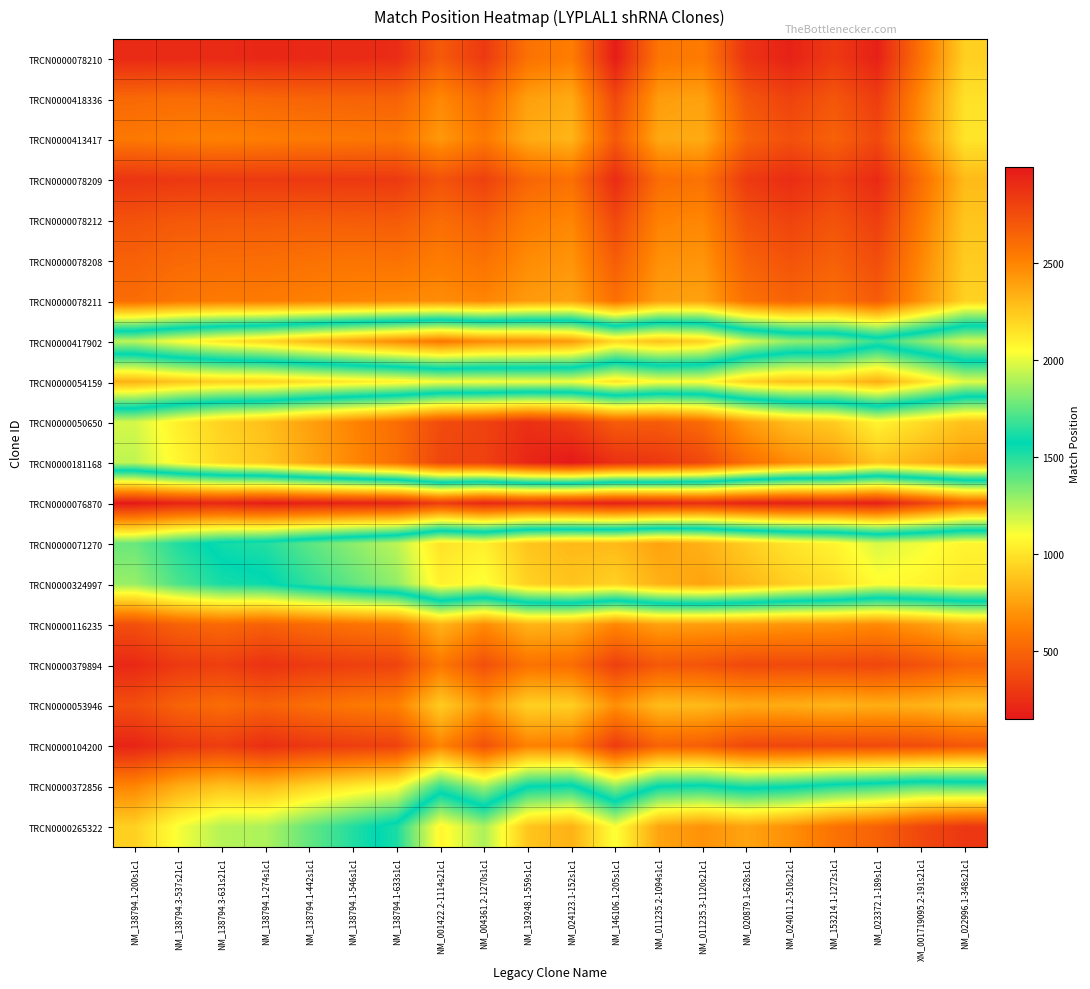

Reading left to right, list all the values displayed in this chart.

TRCN0000078210: NM_138794.1-200s1c1=227.0	NM_138794.3-537s21c1=227.1	NM_138794.3-631s21c1=230.2	NM_138794.1-274s1c1=216.2	NM_138794.1-442s1c1=223.2	NM_138794.1-546s1c1=230.4	NM_138794.1-633s1c1=239.3	NM_001422.2-1114s21c1=451.1	NM_004361.2-1270s1c1=300.6	NM_139248.1-559s1c1=562.7	NM_024123.1-152s1c1=616.6	NM_146106.1-205s1c1=166.8	NM_011235.2-1094s1c1=578.7	NM_011235.3-1120s21c1=608.0	NM_020879.1-628s1c1=270.8	NM_024011.2-510s21c1=190.6	NM_153214.1-1272s1c1=300.6	NM_023372.1-189s1c1=186.0	XM_001719095.2-191s21c1=567.3	NM_022996.1-348s21c1=924.6
TRCN0000418336: NM_138794.1-200s1c1=520.8	NM_138794.3-537s21c1=537.0	NM_138794.3-631s21c1=527.2	NM_138794.1-274s1c1=506.9	NM_138794.1-442s1c1=499.9	NM_138794.1-546s1c1=494.1	NM_138794.1-633s1c1=490.2	NM_001422.2-1114s21c1=660.5	NM_004361.2-1270s1c1=521.4	NM_139248.1-559s1c1=744.0	NM_024123.1-152s1c1=784.8	NM_146106.1-205s1c1=368.1	NM_011235.2-1094s1c1=733.8	NM_011235.3-1120s21c1=751.7	NM_020879.1-628s1c1=429.2	NM_024011.2-510s21c1=343.1	NM_153214.1-1272s1c1=434.7	NM_023372.1-189s1c1=315.7	XM_001719095.2-191s21c1=664.2	NM_022996.1-348s21c1=992.3
TRCN0000413417: NM_138794.1-200s1c1=591.7	NM_138794.3-537s21c1=616.2	NM_138794.3-631s21c1=631.0	NM_138794.1-274s1c1=612.5	NM_138794.1-442s1c1=599.3	NM_138794.1-546s1c1=588.4	NM_138794.1-633s1c1=579.7	NM_001422.2-1114s21c1=716.6	NM_004361.2-1270s1c1=596.9	NM_139248.1-559s1c1=787.9	NM_024123.1-152s1c1=823.6	NM_146106.1-205s1c1=447.8	NM_011235.2-1094s1c1=775.3	NM_011235.3-1120s21c1=789.7	NM_020879.1-628s1c1=490.0	NM_024011.2-510s21c1=406.0	NM_153214.1-1272s1c1=487.0	NM_023372.1-189s1c1=371.6	XM_001719095.2-191s21c1=695.3	NM_022996.1-348s21c1=1002.1
TRCN0000078209: NM_138794.1-200s1c1=278.5	NM_138794.3-537s21c1=295.8	NM_138794.3-631s21c1=299.9	NM_138794.1-274s1c1=301.0	NM_138794.1-442s1c1=297.3	NM_138794.1-546s1c1=296.9	NM_138794.1-633s1c1=299.0	NM_001422.2-1114s21c1=418.1	NM_004361.2-1270s1c1=333.3	NM_139248.1-559s1c1=508.4	NM_024123.1-152s1c1=554.6	NM_146106.1-205s1c1=235.4	NM_011235.2-1094s1c1=540.3	NM_011235.3-1120s21c1=566.8	NM_020879.1-628s1c1=305.5	NM_024011.2-510s21c1=239.2	NM_153214.1-1272s1c1=325.4	NM_023372.1-189s1c1=229.1	XM_001719095.2-191s21c1=543.7	NM_022996.1-348s21c1=844.8
TRCN0000078212: NM_138794.1-200s1c1=414.2	NM_138794.3-537s21c1=442.6	NM_138794.3-631s21c1=454.4	NM_138794.1-274s1c1=456.5	NM_138794.1-442s1c1=469.0	NM_138794.1-546s1c1=460.8	NM_138794.1-633s1c1=455.3	NM_001422.2-1114s21c1=538.3	NM_004361.2-1270s1c1=470.1	NM_139248.1-559s1c1=610.9	NM_024123.1-152s1c1=649.3	NM_146106.1-205s1c1=368.3	NM_011235.2-1094s1c1=632.2	NM_011235.3-1120s21c1=652.6	NM_020879.1-628s1c1=411.2	NM_024011.2-510s21c1=344.2	NM_153214.1-1272s1c1=417.2	NM_023372.1-189s1c1=321.8	XM_001719095.2-191s21c1=608.9	NM_022996.1-348s21c1=886.0
TRCN0000078208: NM_138794.1-200s1c1=485.4	NM_138794.3-537s21c1=522.5	NM_138794.3-631s21c1=539.6	NM_138794.1-274s1c1=540.3	NM_138794.1-442s1c1=559.3	NM_138794.1-546s1c1=573.0	NM_138794.1-633s1c1=562.3	NM_001422.2-1114s21c1=611.5	NM_004361.2-1270s1c1=562.3	NM_139248.1-559s1c1=671.2	NM_024123.1-152s1c1=704.1	NM_146106.1-205s1c1=463.7	NM_011235.2-1094s1c1=688.9	NM_011235.3-1120s21c1=705.5	NM_020879.1-628s1c1=486.5	NM_024011.2-510s21c1=421.3	NM_153214.1-1272s1c1=483.4	NM_023372.1-189s1c1=391.1	XM_001719095.2-191s21c1=653.1	NM_022996.1-348s21c1=908.6
TRCN0000078211: NM_138794.1-200s1c1=535.6	NM_138794.3-537s21c1=580.8	NM_138794.3-631s21c1=602.6	NM_138794.1-274s1c1=601.3	NM_138794.1-442s1c1=626.2	NM_138794.1-546s1c1=644.7	NM_138794.1-633s1c1=660.0	NM_001422.2-1114s21c1=676.1	NM_004361.2-1270s1c1=646.5	NM_139248.1-559s1c1=724.0	NM_024123.1-152s1c1=752.0	NM_146106.1-205s1c1=552.9	NM_011235.2-1094s1c1=740.1	NM_011235.3-1120s21c1=753.5	NM_020879.1-628s1c1=557.4	NM_024011.2-510s21c1=494.6	NM_153214.1-1272s1c1=546.5	NM_023372.1-189s1c1=458.0	XM_001719095.2-191s21c1=695.4	NM_022996.1-348s21c1=929.9
TRCN0000417902: NM_138794.1-200s1c1=1922.7	NM_138794.3-537s21c1=2042.6	NM_138794.3-631s21c1=2135.8	NM_138794.1-274s1c1=2199.2	NM_138794.1-442s1c1=2296.6	NM_138794.1-546s1c1=2386.7	NM_138794.1-633s1c1=2473.2	NM_001422.2-1114s21c1=2557.0	NM_004361.2-1270s1c1=2480.4	NM_139248.1-559s1c1=2459.9	NM_024123.1-152s1c1=2416.3	NM_146106.1-205s1c1=2191.7	NM_011235.2-1094s1c1=2274.3	NM_011235.3-1120s21c1=2217.8	NM_020879.1-628s1c1=1978.0	NM_024011.2-510s21c1=1850.9	NM_153214.1-1272s1c1=1825.8	NM_023372.1-189s1c1=1674.5	XM_001719095.2-191s21c1=1820.7	NM_022996.1-348s21c1=1967.5
TRCN0000054159: NM_138794.1-200s1c1=812.9	NM_138794.3-537s21c1=884.6	NM_138794.3-631s21c1=926.0	NM_138794.1-274s1c1=930.9	NM_138794.1-442s1c1=977.7	NM_138794.1-546s1c1=1016.2	NM_138794.1-633s1c1=1050.9	NM_001422.2-1114s21c1=1111.4	NM_004361.2-1270s1c1=1112.0	NM_139248.1-559s1c1=1116.7	NM_024123.1-152s1c1=1124.7	NM_146106.1-205s1c1=997.8	NM_011235.2-1094s1c1=1098.8	NM_011235.3-1120s21c1=1095.5	NM_020879.1-628s1c1=935.2	NM_024011.2-510s21c1=866.8	NM_153214.1-1272s1c1=888.0	NM_023372.1-189s1c1=796.9	XM_001719095.2-191s21c1=975.0	NM_022996.1-348s21c1=1157.2
TRCN0000050650: NM_138794.1-200s1c1=1965.3	NM_138794.3-537s21c1=2107.5	NM_138794.3-631s21c1=2215.9	NM_138794.1-274s1c1=2281.2	NM_138794.1-442s1c1=2396.3	NM_138794.1-546s1c1=2502.0	NM_138794.1-633s1c1=2603.6	NM_001422.2-1114s21c1=2759.7	NM_004361.2-1270s1c1=2803.0	NM_139248.1-559s1c1=2892.0	NM_024123.1-152s1c1=2832.8	NM_146106.1-205s1c1=2684.7	NM_011235.2-1094s1c1=2685.4	NM_011235.3-1120s21c1=2616.5	NM_020879.1-628s1c1=2416.7	NM_024011.2-510s21c1=2288.3	NM_153214.1-1272s1c1=2236.9	NM_023372.1-189s1c1=2087.2	XM_001719095.2-191s21c1=2178.5	NM_022996.1-348s21c1=2277.3
TRCN0000181168: NM_138794.1-200s1c1=1928.7	NM_138794.3-537s21c1=2079.6	NM_138794.3-631s21c1=2193.4	NM_138794.1-274s1c1=2257.4	NM_138794.1-442s1c1=2378.9	NM_138794.1-546s1c1=2490.2	NM_138794.1-633s1c1=2597.0	NM_001422.2-1114s21c1=2786.9	NM_004361.2-1270s1c1=2811.3	NM_139248.1-559s1c1=2932.2	NM_024123.1-152s1c1=2997.0	NM_146106.1-205s1c1=2889.5	NM_011235.2-1094s1c1=2851.5	NM_011235.3-1120s21c1=2778.8	NM_020879.1-628s1c1=2601.3	NM_024011.2-510s21c1=2474.6	NM_153214.1-1272s1c1=2412.3	NM_023372.1-189s1c1=2265.8	XM_001719095.2-191s21c1=2331.8	NM_022996.1-348s21c1=2409.0
TRCN0000076870: NM_138794.1-200s1c1=148.3	NM_138794.3-537s21c1=200.4	NM_138794.3-631s21c1=212.0	NM_138794.1-274s1c1=167.1	NM_138794.1-442s1c1=187.6	NM_138794.1-546s1c1=196.8	NM_138794.1-633s1c1=201.4	NM_001422.2-1114s21c1=317.5	NM_004361.2-1270s1c1=215.4	NM_139248.1-559s1c1=260.8	NM_024123.1-152s1c1=223.6	NM_146106.1-205s1c1=183.0	NM_011235.2-1094s1c1=213.9	NM_011235.3-1120s21c1=244.9	NM_020879.1-628s1c1=197.3	NM_024011.2-510s21c1=179.8	NM_153214.1-1272s1c1=214.1	NM_023372.1-189s1c1=178.3	XM_001719095.2-191s21c1=326.7	NM_022996.1-348s21c1=489.7
TRCN0000071270: NM_138794.1-200s1c1=1374.1	NM_138794.3-537s21c1=1512.3	NM_138794.3-631s21c1=1606.6	NM_138794.1-274s1c1=1637.6	NM_138794.1-442s1c1=1742.0	NM_138794.1-546s1c1=1834.0	NM_138794.1-633s1c1=1921.1	NM_001422.2-1114s21c1=2148.3	NM_004361.2-1270s1c1=2104.6	NM_139248.1-559s1c1=2259.3	NM_024123.1-152s1c1=2304.8	NM_146106.1-205s1c1=2301.0	NM_011235.2-1094s1c1=2386.0	NM_011235.3-1120s21c1=2335.8	NM_020879.1-628s1c1=2233.2	NM_024011.2-510s21c1=2140.1	NM_153214.1-1272s1c1=2086.2	NM_023372.1-189s1c1=1976.2	XM_001719095.2-191s21c1=2022.2	NM_022996.1-348s21c1=2086.2
TRCN0000324997: NM_138794.1-200s1c1=1289.8	NM_138794.3-537s21c1=1432.9	NM_138794.3-631s21c1=1528.6	NM_138794.1-274s1c1=1554.5	NM_138794.1-442s1c1=1661.5	NM_138794.1-546s1c1=1755.1	NM_138794.1-633s1c1=1843.6	NM_001422.2-1114s21c1=2100.8	NM_004361.2-1270s1c1=2034.3	NM_139248.1-559s1c1=2217.0	NM_024123.1-152s1c1=2264.2	NM_146106.1-205s1c1=2216.0	NM_011235.2-1094s1c1=2335.8	NM_011235.3-1120s21c1=2386.0	NM_020879.1-628s1c1=2309.6	NM_024011.2-510s21c1=2222.1	NM_153214.1-1272s1c1=2161.2	NM_023372.1-189s1c1=2058.2	XM_001719095.2-191s21c1=2082.8	NM_022996.1-348s21c1=2129.0
TRCN0000116235: NM_138794.1-200s1c1=402.7	NM_138794.3-537s21c1=489.6	NM_138794.3-631s21c1=525.7	NM_138794.1-274s1c1=485.2	NM_138794.1-442s1c1=533.8	NM_138794.1-546s1c1=568.0	NM_138794.1-633s1c1=596.8	NM_001422.2-1114s21c1=822.9	NM_004361.2-1270s1c1=672.4	NM_139248.1-559s1c1=822.2	NM_024123.1-152s1c1=810.0	NM_146106.1-205s1c1=656.2	NM_011235.2-1094s1c1=749.7	NM_011235.3-1120s21c1=738.9	NM_020879.1-628s1c1=728.0	NM_024011.2-510s21c1=707.1	NM_153214.1-1272s1c1=700.3	NM_023372.1-189s1c1=665.4	XM_001719095.2-191s21c1=729.8	NM_022996.1-348s21c1=819.3
TRCN0000379894: NM_138794.1-200s1c1=222.0	NM_138794.3-537s21c1=300.8	NM_138794.3-631s21c1=325.4	NM_138794.1-274s1c1=266.8	NM_138794.1-442s1c1=305.1	NM_138794.1-546s1c1=327.9	NM_138794.1-633s1c1=345.1	NM_001422.2-1114s21c1=588.2	NM_004361.2-1270s1c1=401.9	NM_139248.1-559s1c1=566.9	NM_024123.1-152s1c1=543.3	NM_146106.1-205s1c1=332.1	NM_011235.2-1094s1c1=447.5	NM_011235.3-1120s21c1=423.6	NM_020879.1-628s1c1=373.6	NM_024011.2-510s21c1=376.0	NM_153214.1-1272s1c1=375.1	NM_023372.1-189s1c1=360.2	XM_001719095.2-191s21c1=416.2	NM_022996.1-348s21c1=500.9
TRCN0000053946: NM_138794.1-200s1c1=394.4	NM_138794.3-537s21c1=494.5	NM_138794.3-631s21c1=537.0	NM_138794.1-274s1c1=489.6	NM_138794.1-442s1c1=546.9	NM_138794.1-546s1c1=587.8	NM_138794.1-633s1c1=622.7	NM_001422.2-1114s21c1=912.1	NM_004361.2-1270s1c1=719.5	NM_139248.1-559s1c1=928.9	NM_024123.1-152s1c1=923.4	NM_146106.1-205s1c1=684.2	NM_011235.2-1094s1c1=850.7	NM_011235.3-1120s21c1=843.3	NM_020879.1-628s1c1=783.5	NM_024011.2-510s21c1=796.7	NM_153214.1-1272s1c1=821.0	NM_023372.1-189s1c1=796.7	XM_001719095.2-191s21c1=815.0	NM_022996.1-348s21c1=865.5
TRCN0000104200: NM_138794.1-200s1c1=201.8	NM_138794.3-537s21c1=290.4	NM_138794.3-631s21c1=318.1	NM_138794.1-274s1c1=249.1	NM_138794.1-442s1c1=292.7	NM_138794.1-546s1c1=318.9	NM_138794.1-633s1c1=338.8	NM_001422.2-1114s21c1=641.8	NM_004361.2-1270s1c1=410.0	NM_139248.1-559s1c1=631.2	NM_024123.1-152s1c1=611.0	NM_146106.1-205s1c1=311.0	NM_011235.2-1094s1c1=495.9	NM_011235.3-1120s21c1=472.1	NM_020879.1-628s1c1=369.8	NM_024011.2-510s21c1=361.1	NM_153214.1-1272s1c1=376.1	NM_023372.1-189s1c1=377.0	XM_001719095.2-191s21c1=390.4	NM_022996.1-348s21c1=439.4
TRCN0000372856: NM_138794.1-200s1c1=646.2	NM_138794.3-537s21c1=789.5	NM_138794.3-631s21c1=868.4	NM_138794.1-274s1c1=843.9	NM_138794.1-442s1c1=939.9	NM_138794.1-546s1c1=1017.5	NM_138794.1-633s1c1=1088.5	NM_001422.2-1114s21c1=1471.2	NM_004361.2-1270s1c1=1266.3	NM_139248.1-559s1c1=1565.3	NM_024123.1-152s1c1=1596.6	NM_146106.1-205s1c1=1301.8	NM_011235.2-1094s1c1=1571.3	NM_011235.3-1120s21c1=1597.2	NM_020879.1-628s1c1=1518.5	NM_024011.2-510s21c1=1553.9	NM_153214.1-1272s1c1=1625.7	NM_023372.1-189s1c1=1669.3	XM_001719095.2-191s21c1=1727.0	NM_022996.1-348s21c1=1708.5
TRCN0000265322: NM_138794.1-200s1c1=924.6	NM_138794.3-537s21c1=1114.3	NM_138794.3-631s21c1=1236.2	NM_138794.1-274s1c1=1248.1	NM_138794.1-442s1c1=1388.3	NM_138794.1-546s1c1=1509.1	NM_138794.1-633s1c1=1623.1	NM_001422.2-1114s21c1=2077.3	NM_004361.2-1270s1c1=1891.1	NM_139248.1-559s1c1=2259.8	NM_024123.1-152s1c1=2334.2	NM_146106.1-205s1c1=2036.6	NM_011235.2-1094s1c1=2382.4	NM_011235.3-1120s21c1=2449.9	NM_020879.1-628s1c1=2386.6	NM_024011.2-510s21c1=2458.0	NM_153214.1-1272s1c1=2578.3	NM_023372.1-189s1c1=2656.5	XM_001719095.2-191s21c1=2777.1	NM_022996.1-348s21c1=2855.0